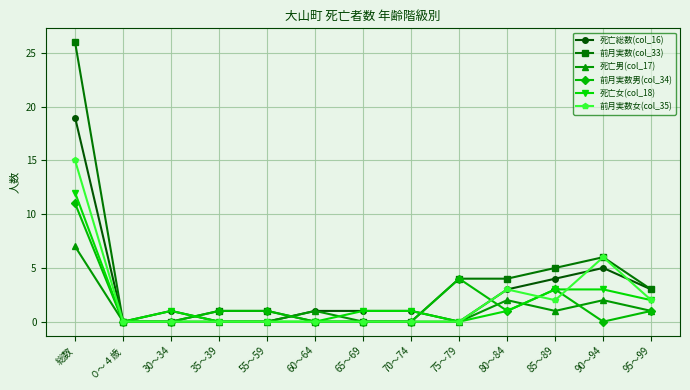

What is the value of the 死亡総数(col_16) point at the 12th from the left?

5